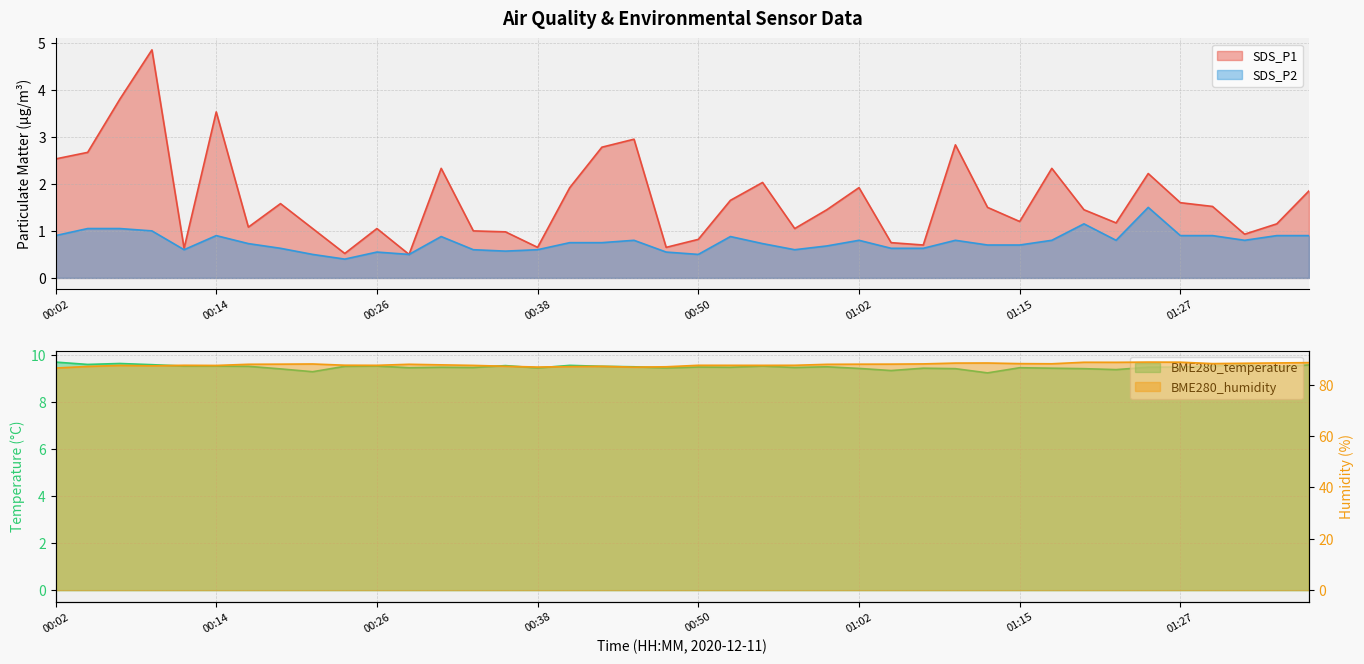

Between 00:07 and 01:17, which series saw the biggest shift?

SDS_P1